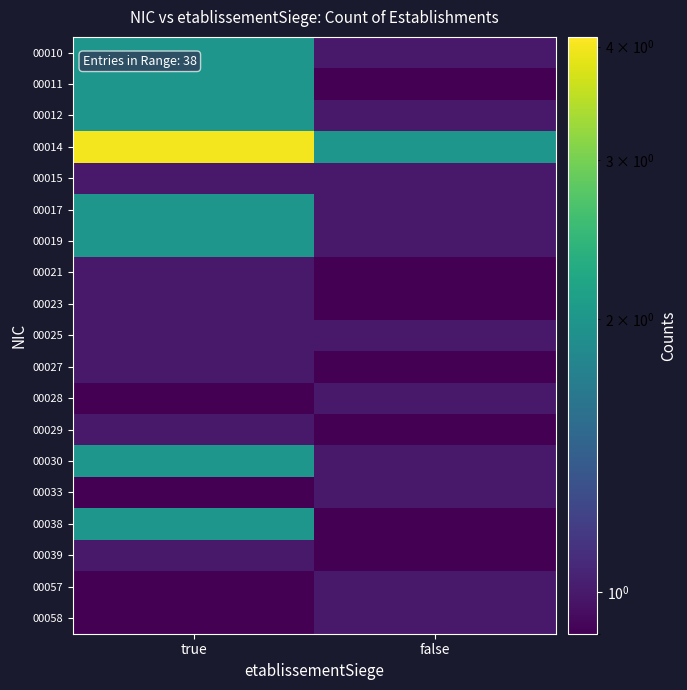

Reading left to right, transcribe all the data shown in this chart.

00010: true=2.0	false=1.0
00011: true=2.0	false=0.0
00012: true=2.0	false=1.0
00014: true=4.0	false=2.0
00015: true=1.0	false=1.0
00017: true=2.0	false=1.0
00019: true=2.0	false=1.0
00021: true=1.0	false=0.0
00023: true=1.0	false=0.0
00025: true=1.0	false=1.0
00027: true=1.0	false=0.0
00028: true=0.0	false=1.0
00029: true=1.0	false=0.0
00030: true=2.0	false=1.0
00033: true=0.0	false=1.0
00038: true=2.0	false=0.0
00039: true=1.0	false=0.0
00057: true=0.0	false=1.0
00058: true=0.0	false=1.0